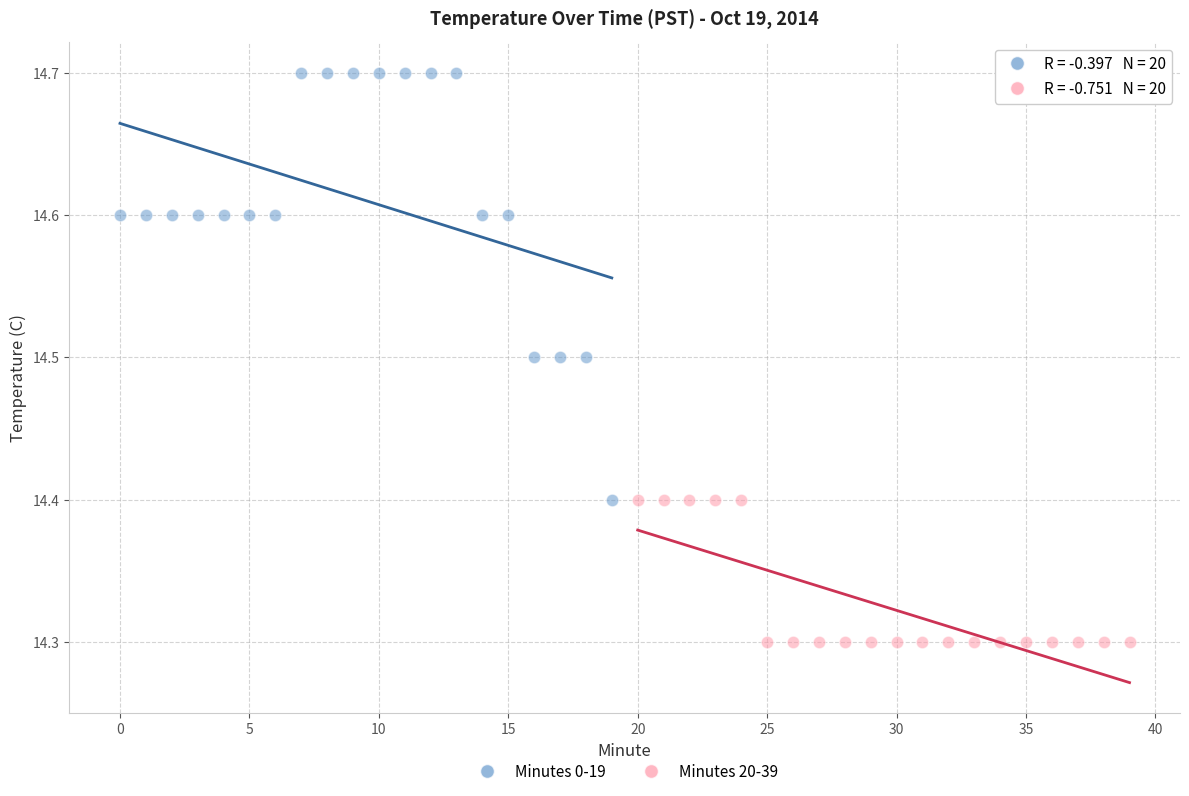

Which series contains the lowest Y value?

Minutes 20-39